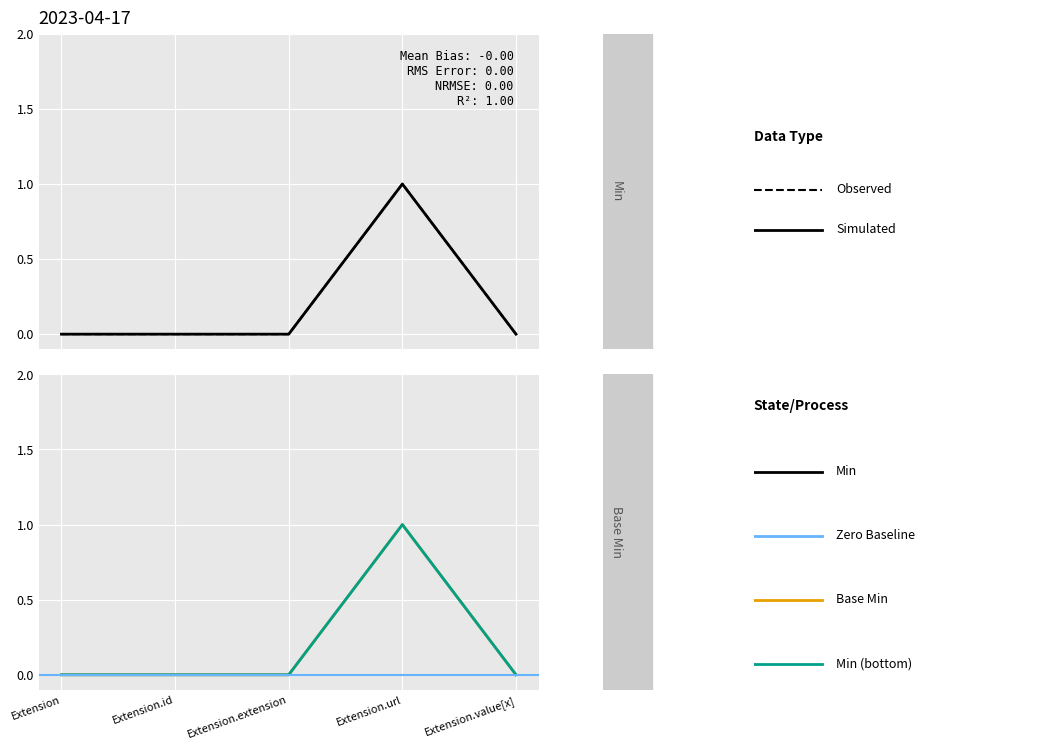

How many series are shown in this chart?

2